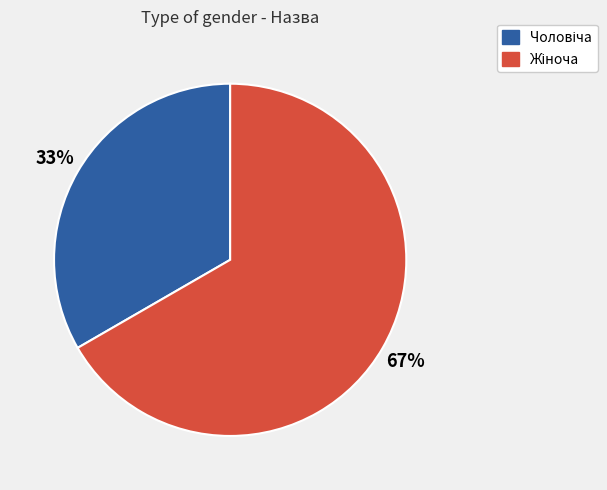

Is there a majority slice in this chart?

Yes